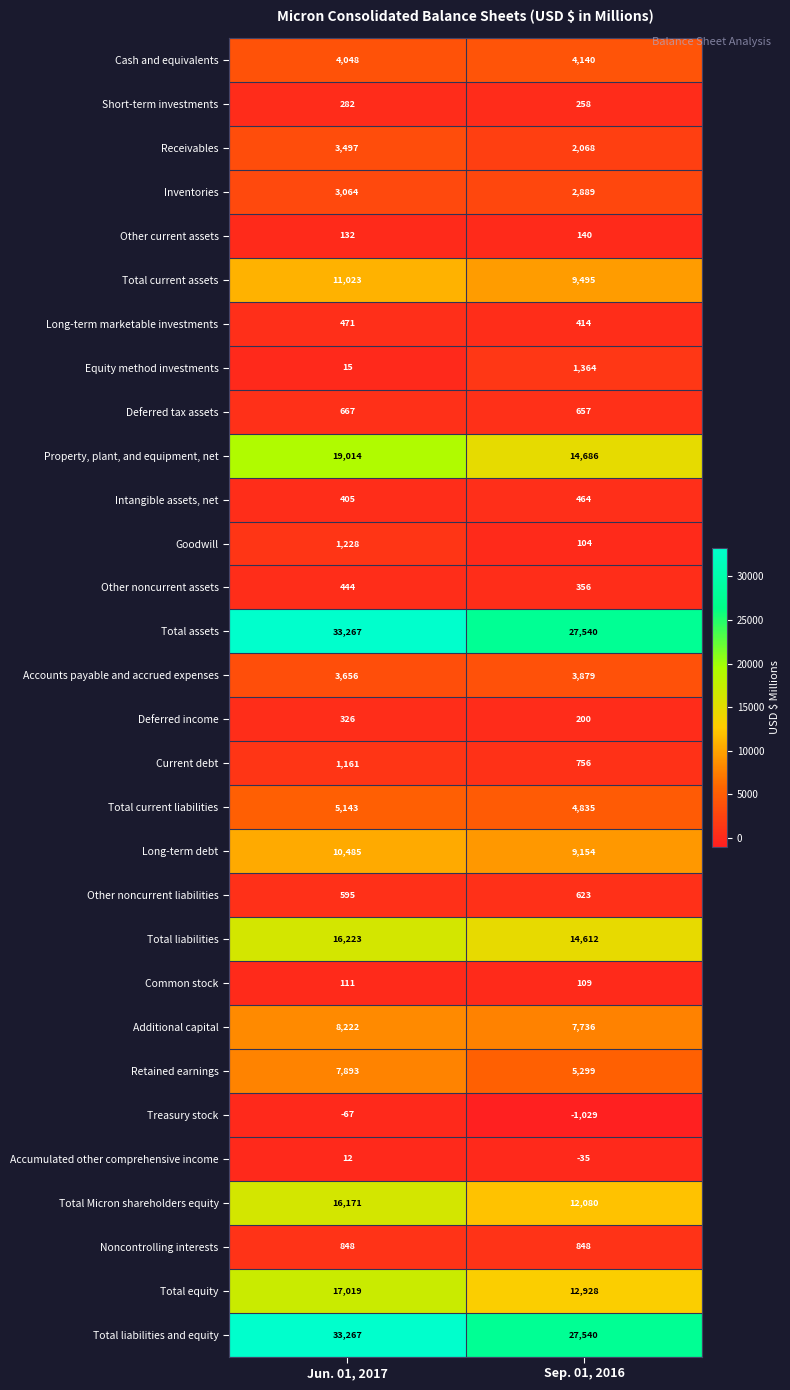

How many categories are shown in the chart?

2